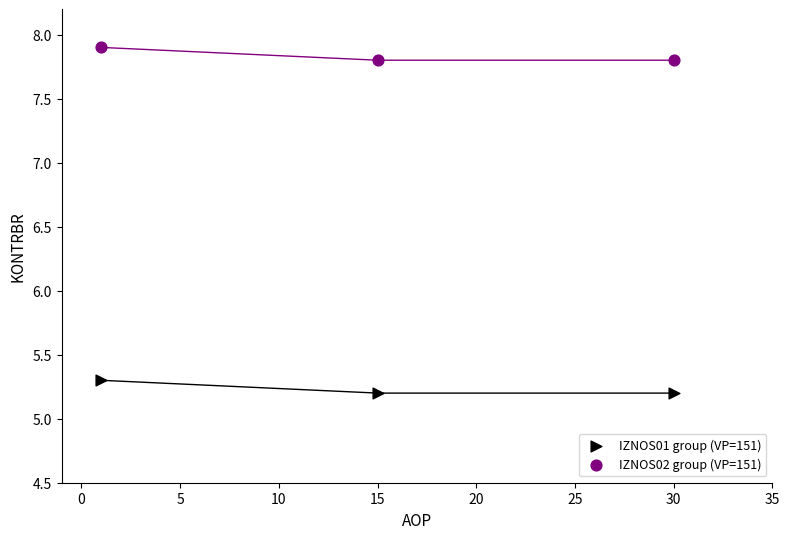

Which series contains the highest Y value?

IZNOS02 group (VP=151)